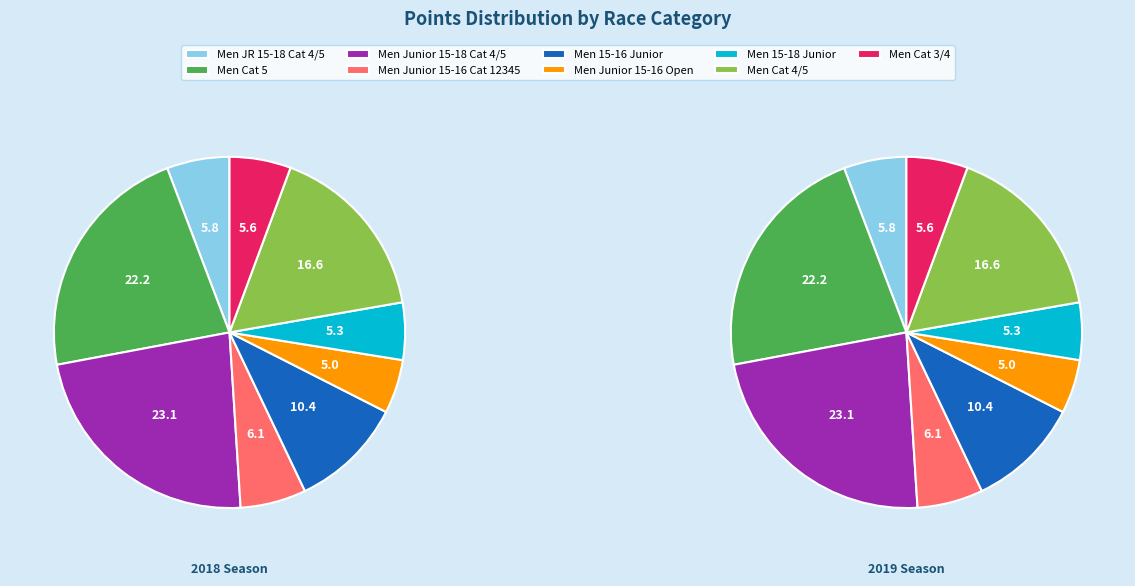

How many slices are in this pie chart?

9